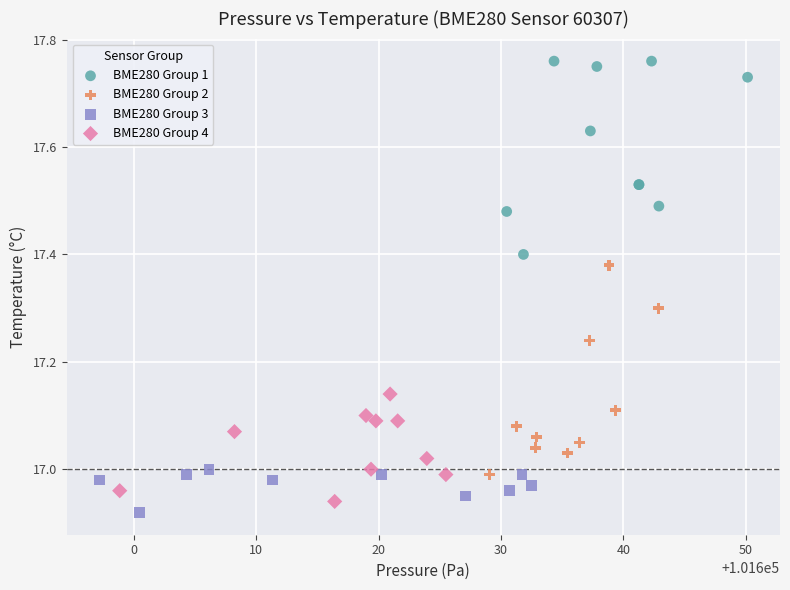

Which series contains the highest Y value?

BME280 Group 1